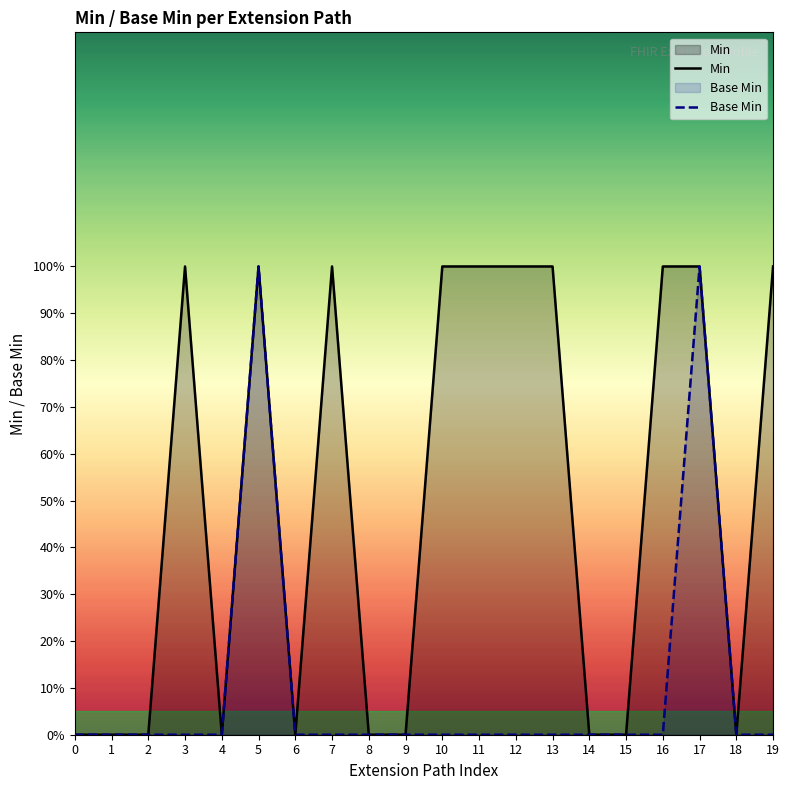

What is the sum of all Base Min values?

2